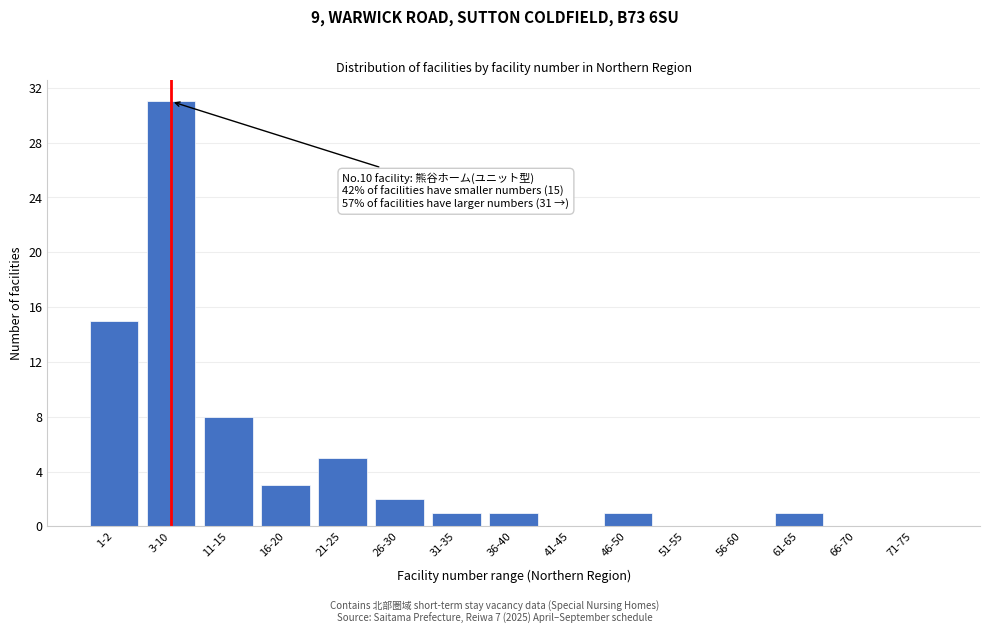

Reading left to right, list all the values displayed in this chart.

1-2=15	3-10=31	11-15=8	16-20=3	21-25=5	26-30=2	31-35=1	36-40=1	41-45=0	46-50=1	51-55=0	56-60=0	61-65=1	66-70=0	71-75=0